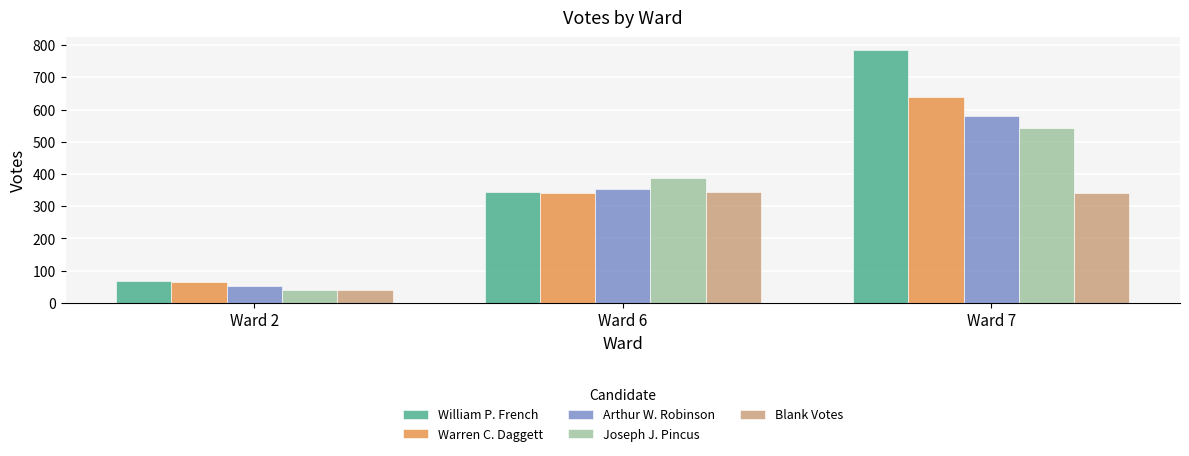

What is the sum of all Arthur W. Robinson values?

987